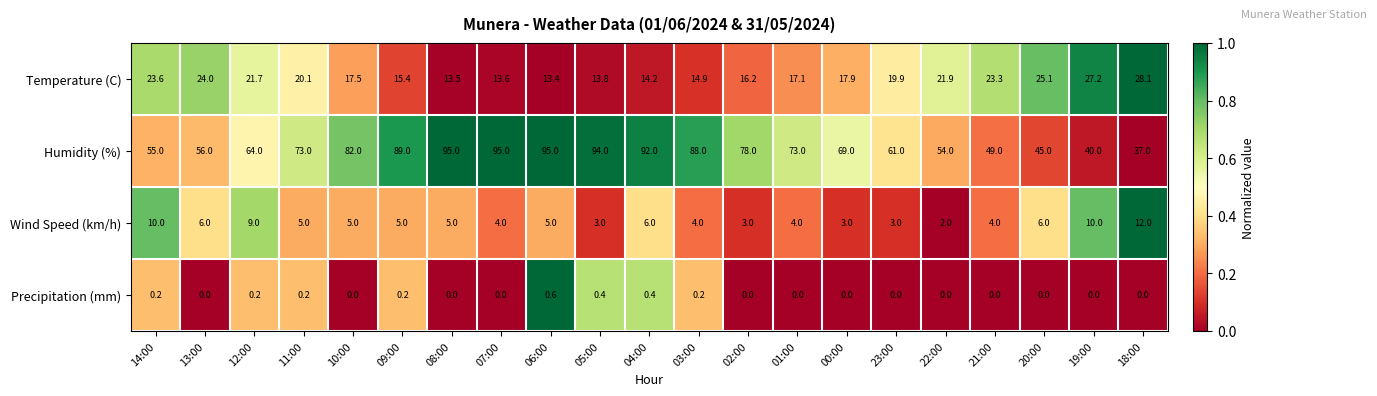

Between 10:00 and 23:00, which series saw the biggest shift?

Humidity (%)